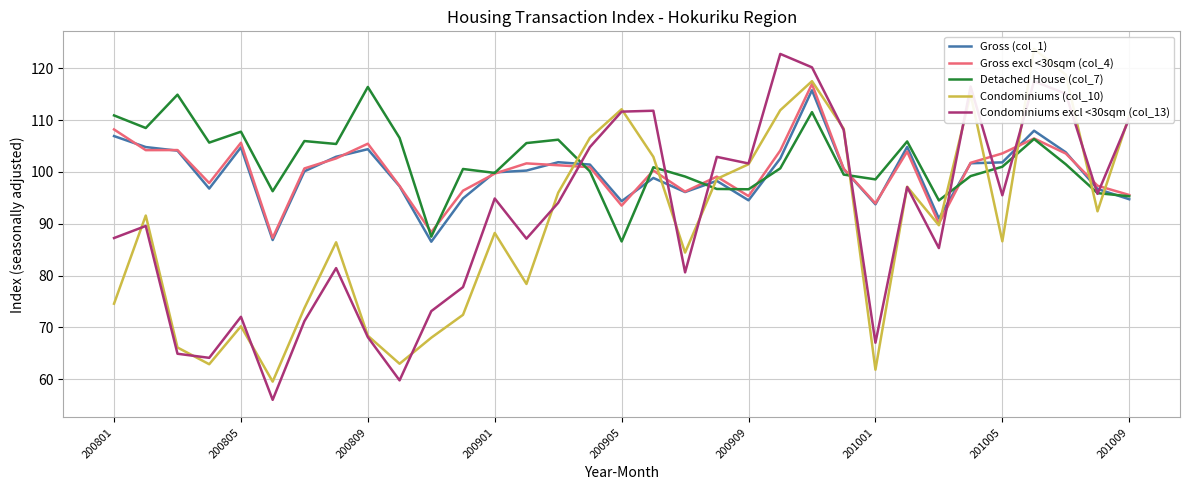

What is the approximate value of Gross excl <30sqm (col_4) at 200901?

99.7